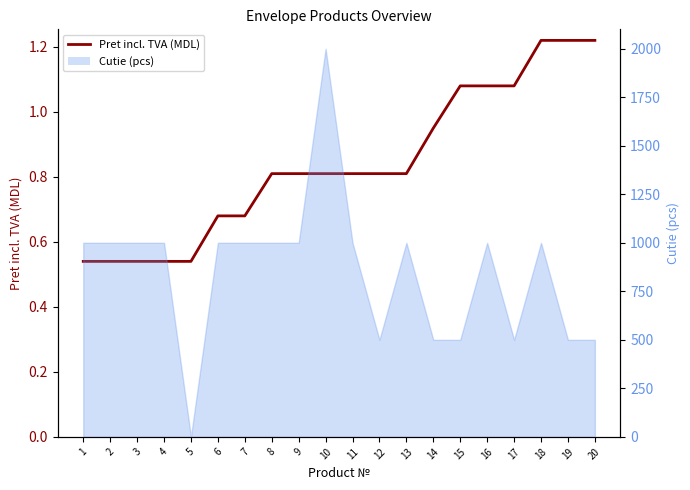

Does the chart have visible grid lines?

No